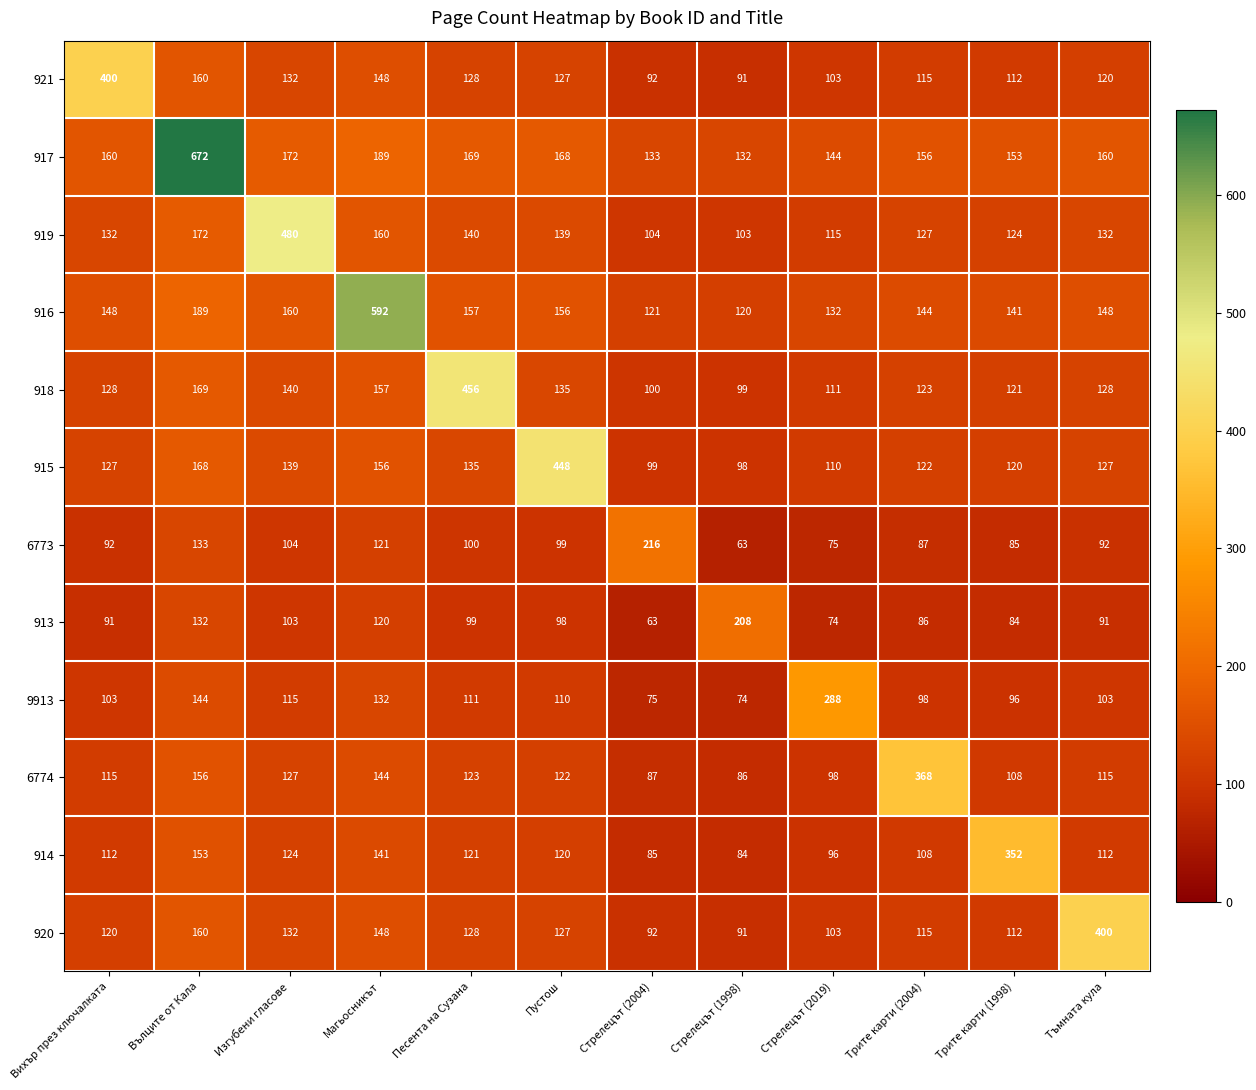

Which series has the largest range (max minus min)?

917